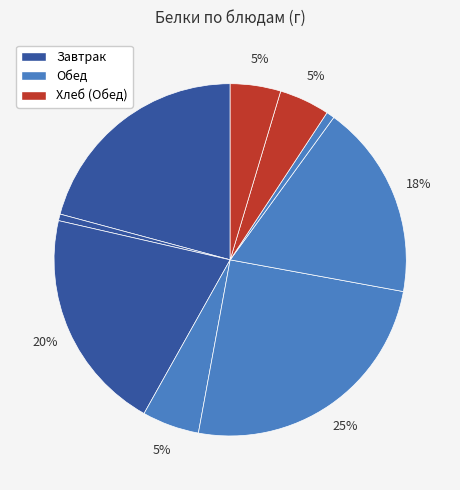

To the nearest percent, what is the average slice percentage?

11%